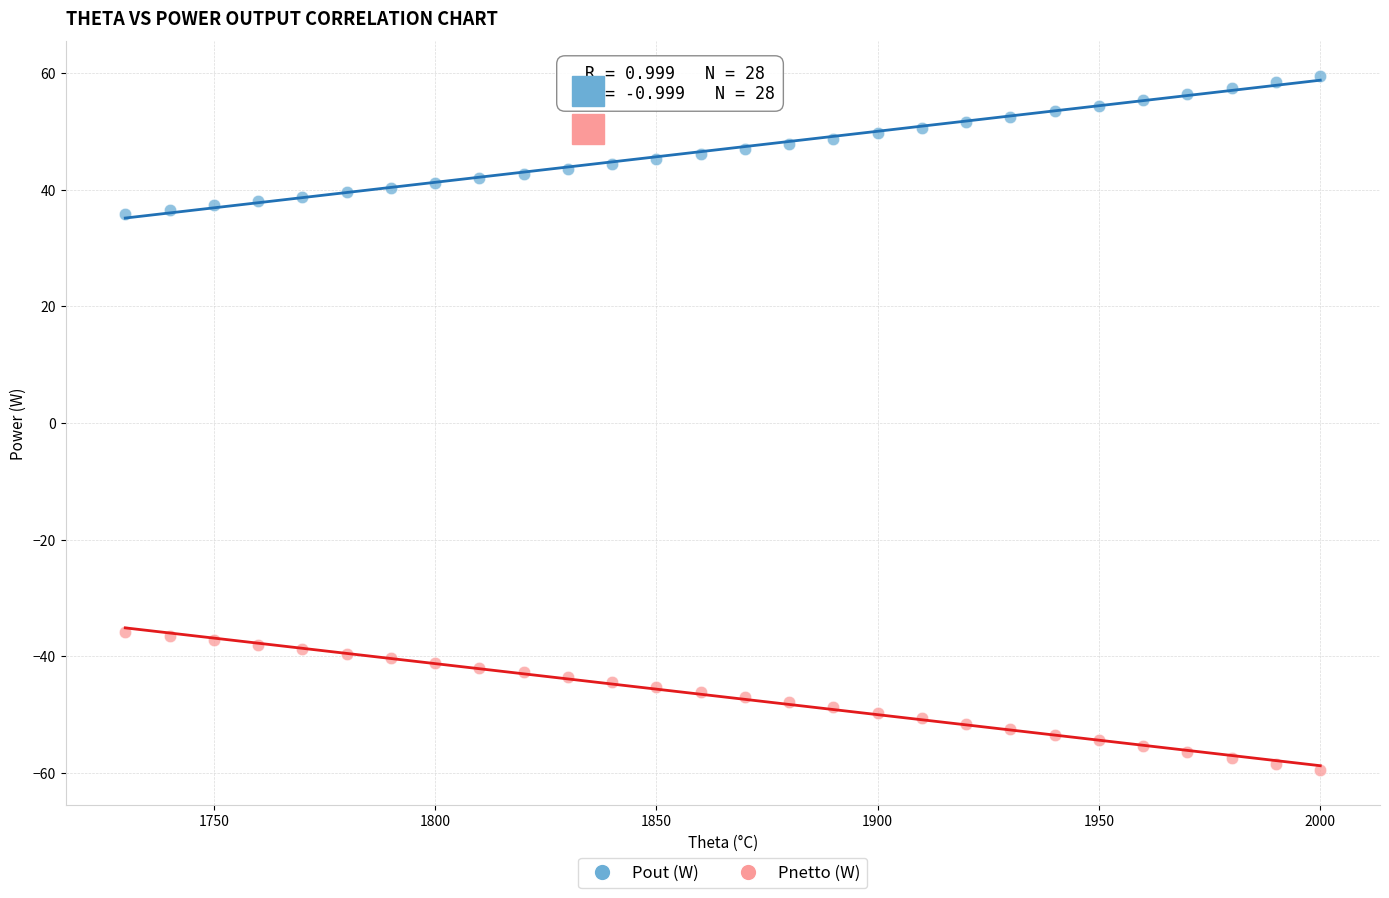

Across all data points, what is the range of Y values (max minus min)?

119.1